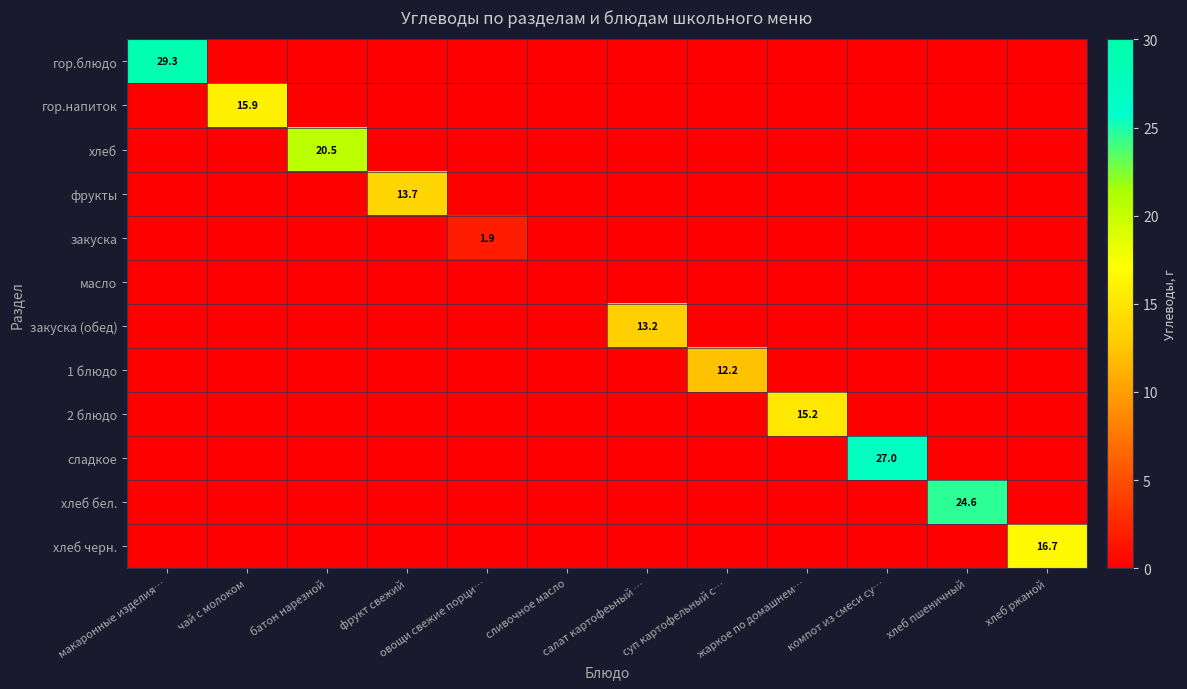

Between макаронные изделия… and суп картофельный с…, which is larger?

макаронные изделия…